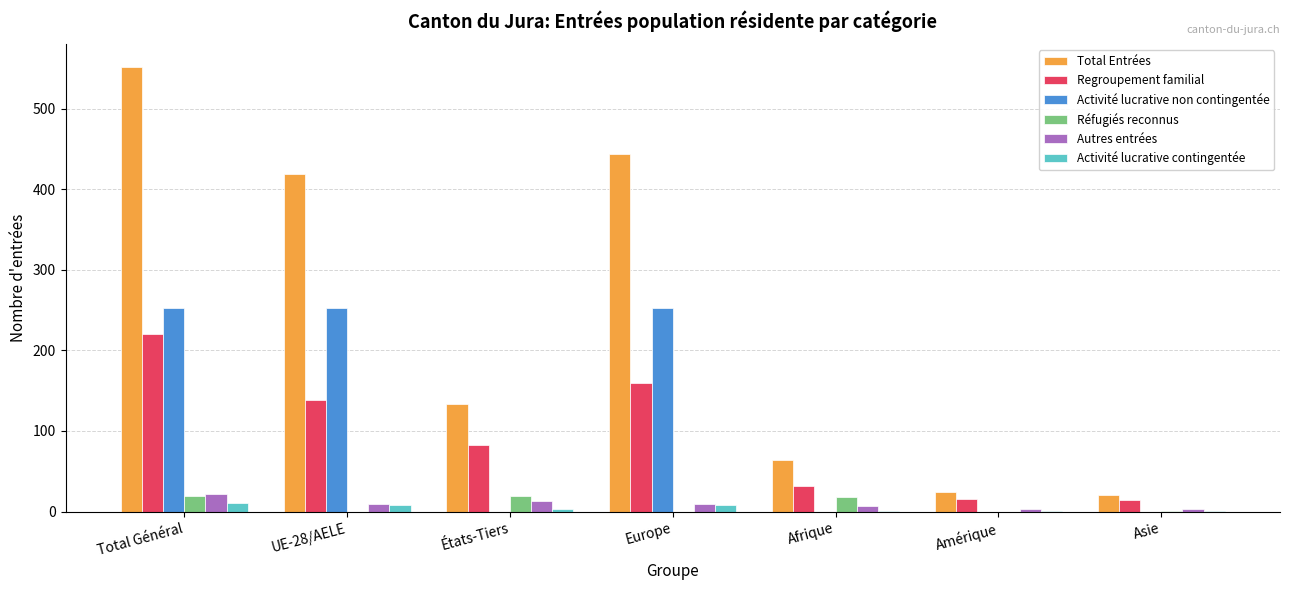

What is the sum of all Activité lucrative contingentée values?

33